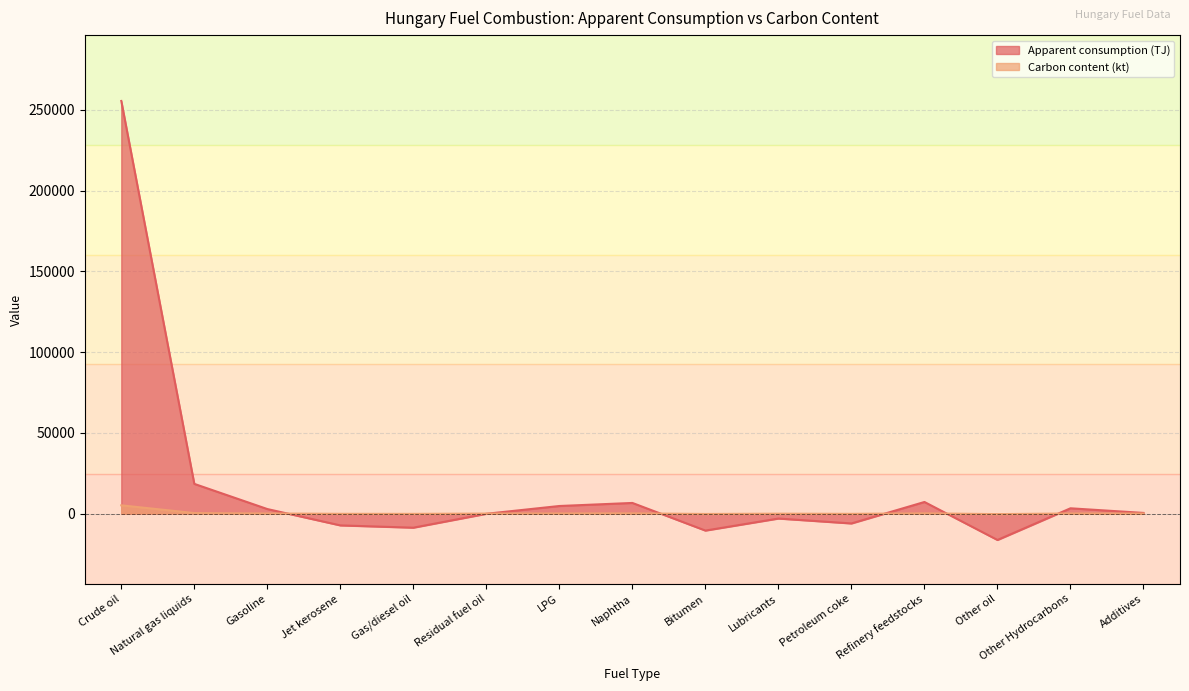

Which series has the largest range (max minus min)?

Apparent consumption (TJ)